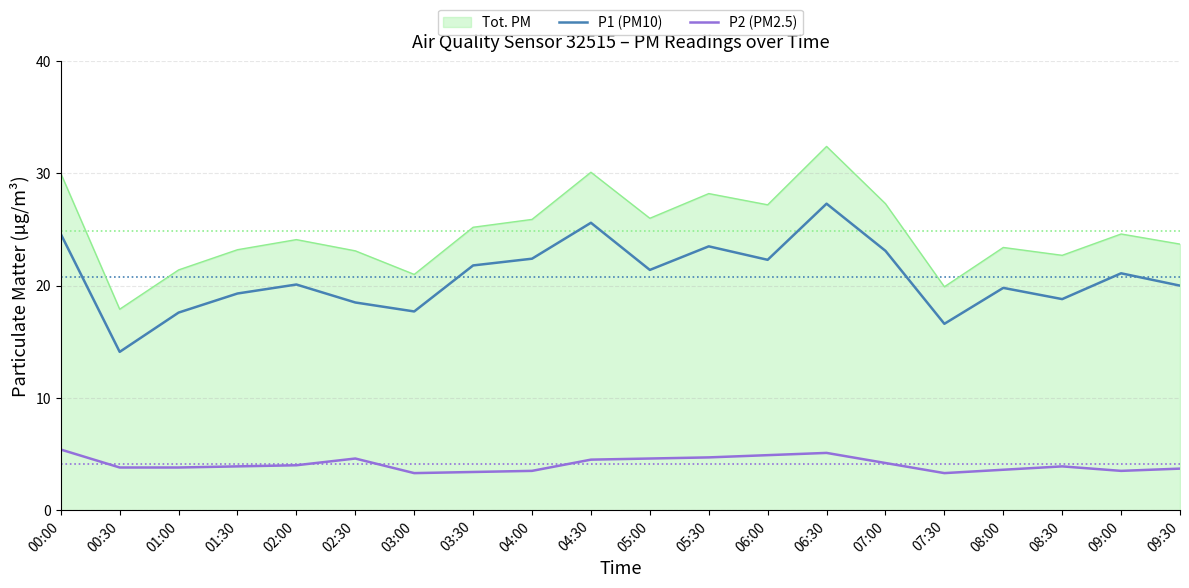

At which category is the sum across all series the highest?

06:30